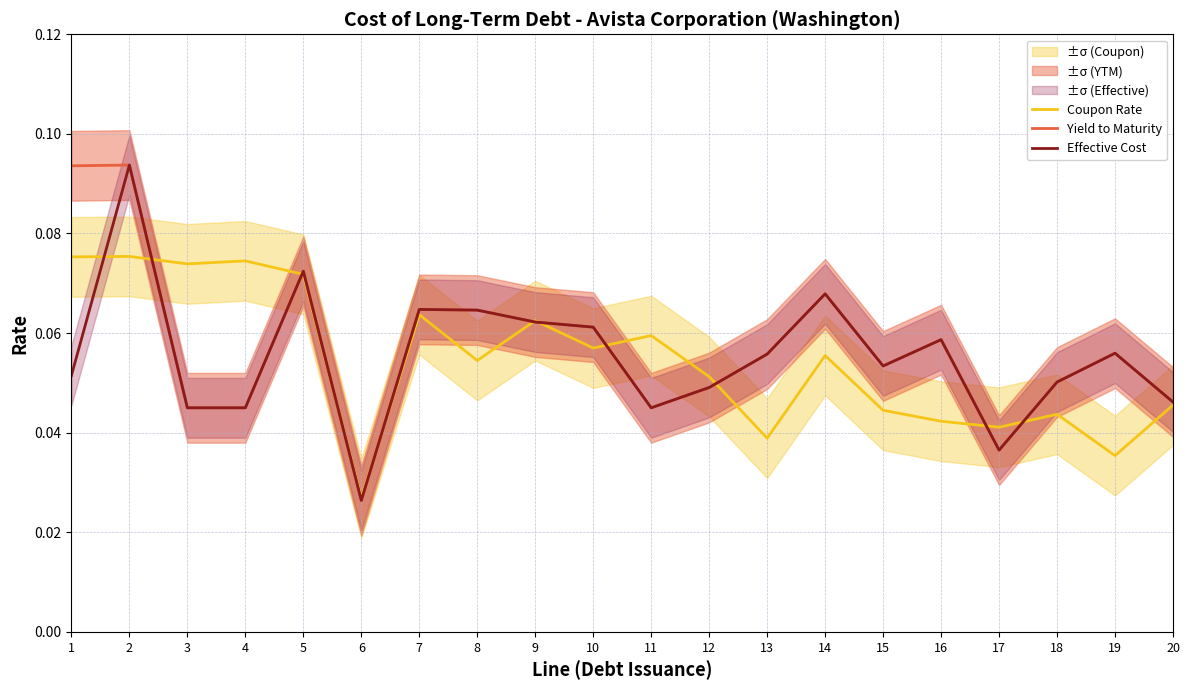

True or false: Yield to Maturity and Effective Cost cross at least once.

False